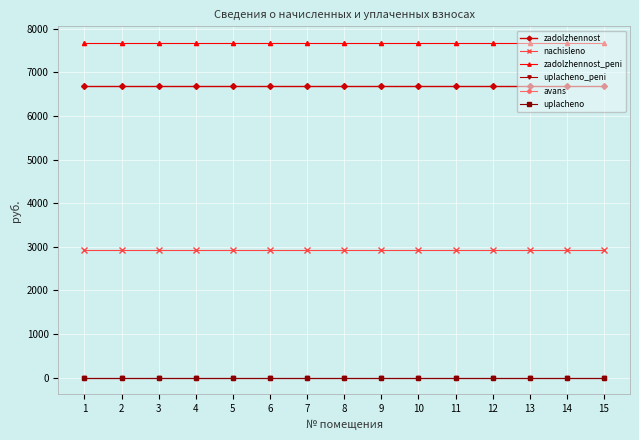

The value of avans at 13 is 0.0. True or false?

True